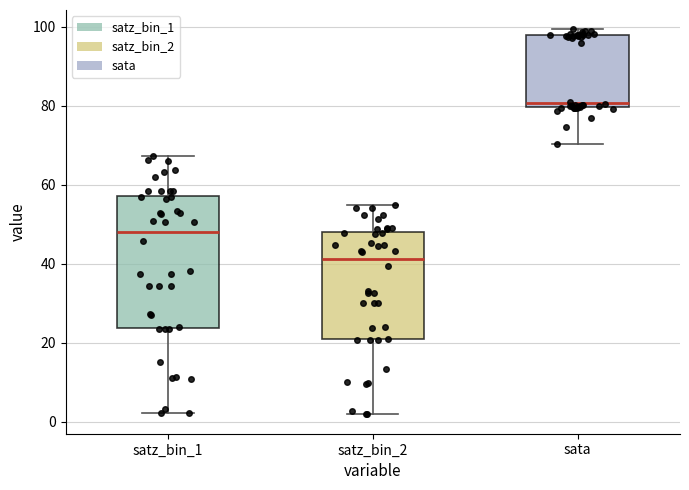

Reading left to right, transcribe this box plot: for each box, give where its median line is, the range the box spans, and where its two whiskers end, as read against the y-axis. The values are not printed on the chart, so give them approximately, as read against the axis.

satz_bin_1: median 48, box 24 to 58, whiskers 2 to 68
satz_bin_2: median 42, box 20 to 48, whiskers 2 to 54
sata: median 80 (just above the box's lower edge), box 80 to 98, whiskers 70 to 100